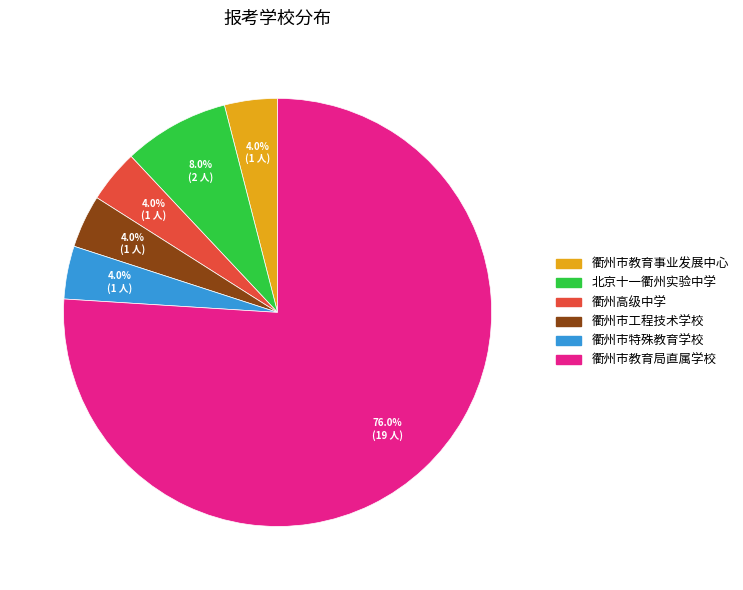

To the nearest percent, what portion does 衢州市工程技术学校 represent?

4%